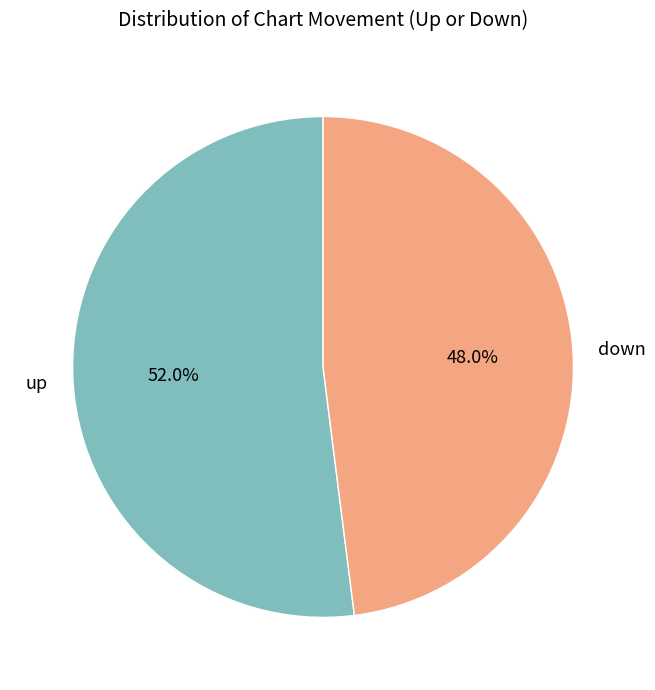

Between down and up, which is larger?

up